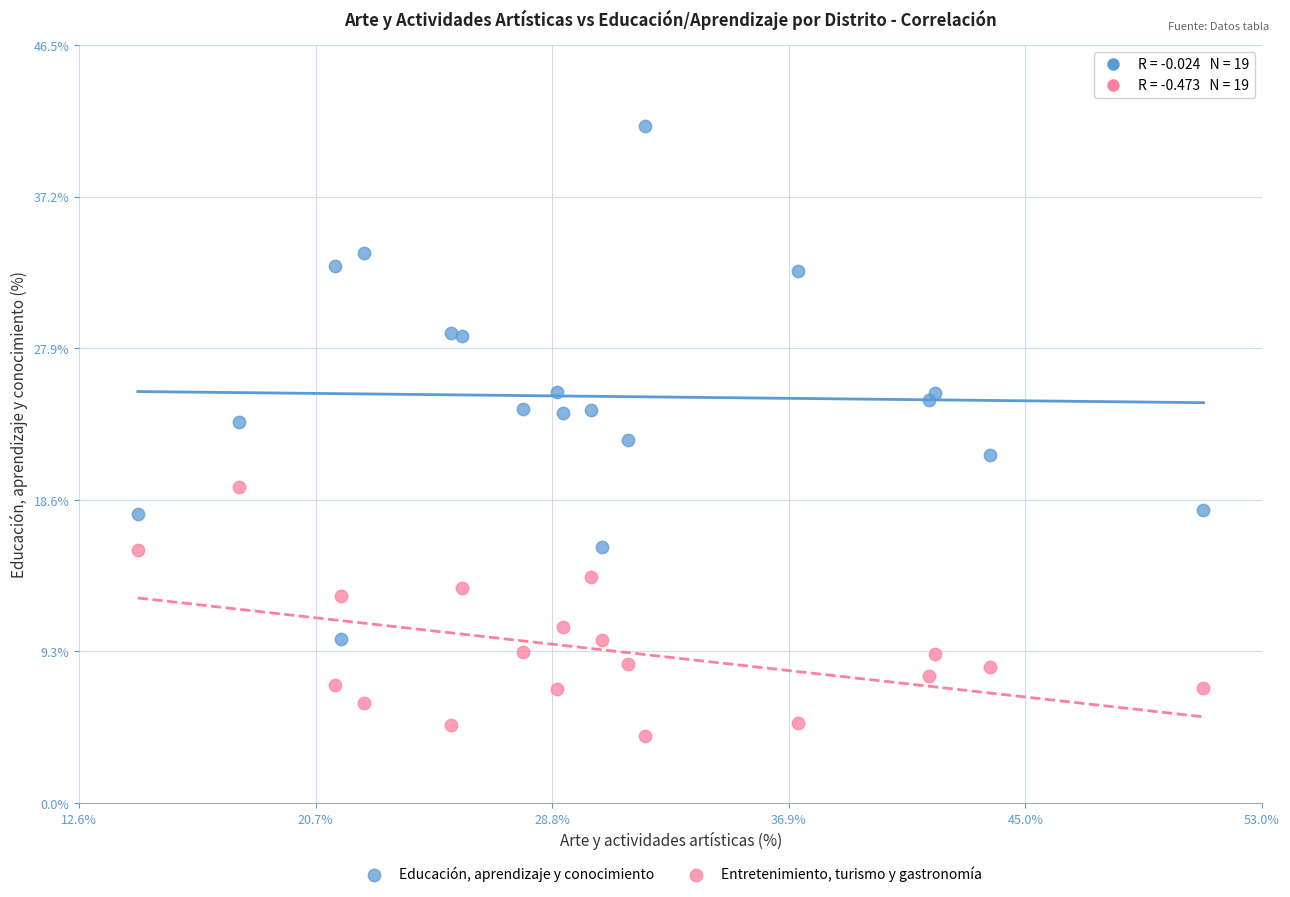

Which series reaches the minimum Y coordinate?

Entretenimiento, turismo y gastronomía